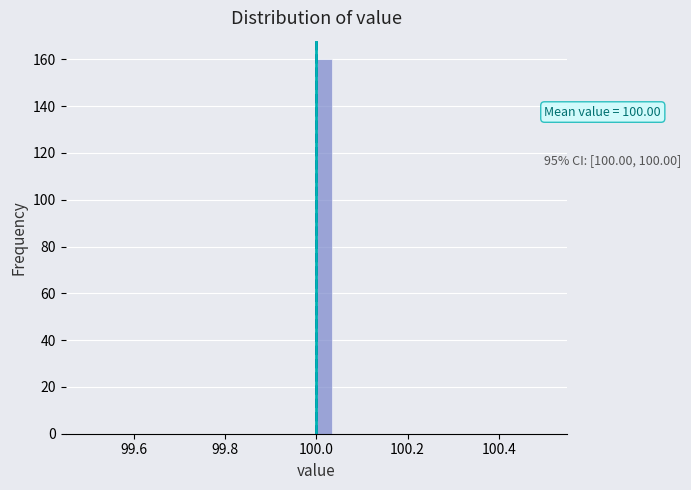

Around what value on the x-axis is the tallest bar? Give the approximate position of its centre, as read against the axis.

100.02